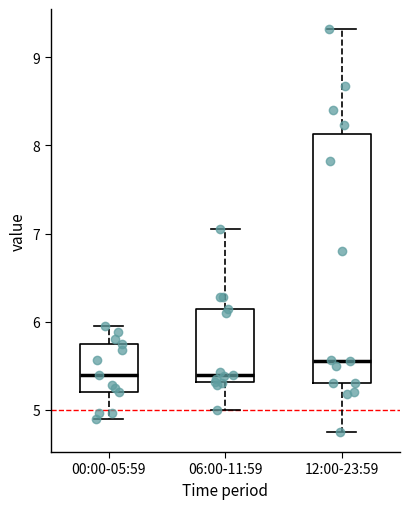

Reading left to right, read every box against the y-axis: the position of its median line, the range the box covers, and the ends of its whiskers. The values are not printed on the chart, so give them approximately, as read against the axis.

00:00-05:59: median 5.4, box 5.2 to 5.8, whiskers 4.9 to 6.0
06:00-11:59: median 5.4, box 5.3 to 6.2, whiskers 5.0 to 7.1
12:00-23:59: median 5.6, box 5.3 to 8.1, whiskers 4.8 to 9.3